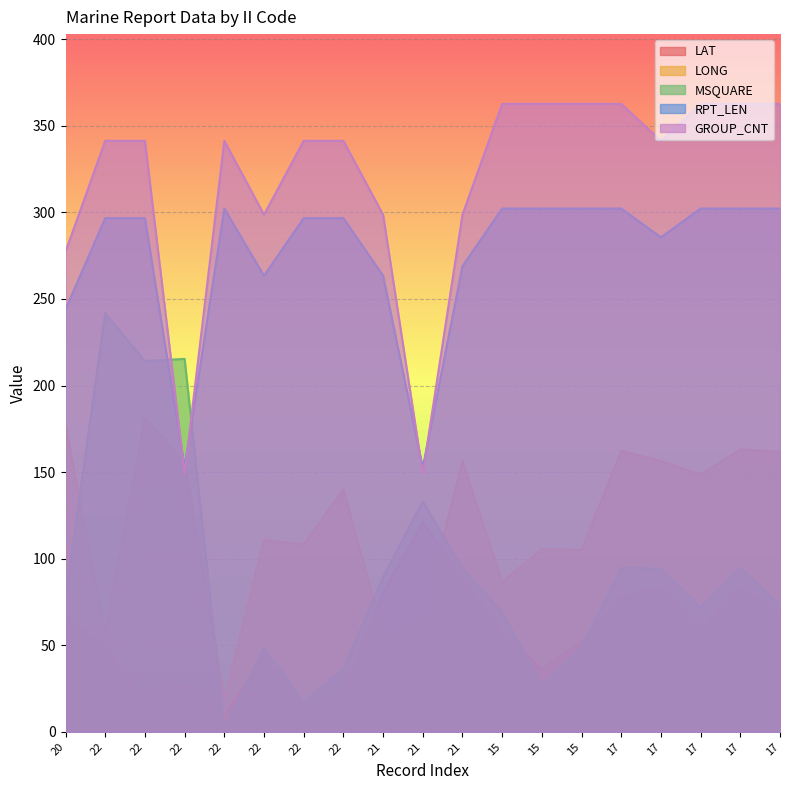

Reading left to right, list all the values displayed in this chart.

LAT: 67.5	48.9	19.7	27.4	8.4	45.8	10.0	22.6	80.4	120.9	88.8	58.0	36.1	52.0	77.9	83.7	59.1	84.1	69.5
LONG: 177.4	56.6	181.3	155.9	19.3	110.8	108.2	140.1	56.6	65.5	156.3	86.6	105.6	105.1	162.3	156.5	148.6	163.1	161.7
MSQUARE: 78.0	241.8	214.2	215.4	1.2	48.6	16.8	36.6	89.4	133.2	94.2	69.0	27.0	48.6	94.8	94.2	72.0	94.8	73.2
RPT_LEN: 244.0	296.7	296.7	152.5	302.2	263.4	296.7	296.7	263.4	152.5	269.0	302.2	302.2	302.2	302.2	285.6	302.2	302.2	302.2
GROUP_CNT: 277.4	341.4	341.4	149.3	341.4	298.7	341.4	341.4	298.7	149.3	298.7	362.7	362.7	362.7	362.7	341.4	362.7	362.7	362.7